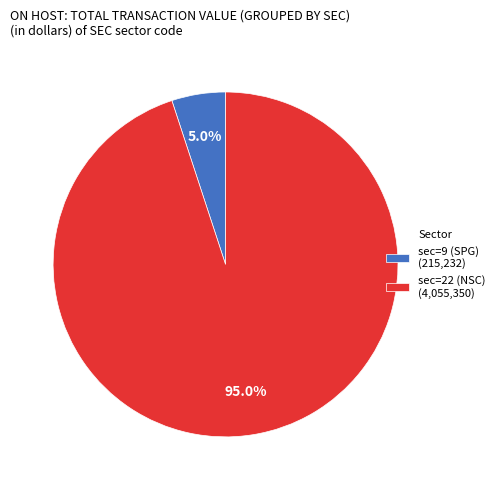

Count the number of slices in the pie.

2